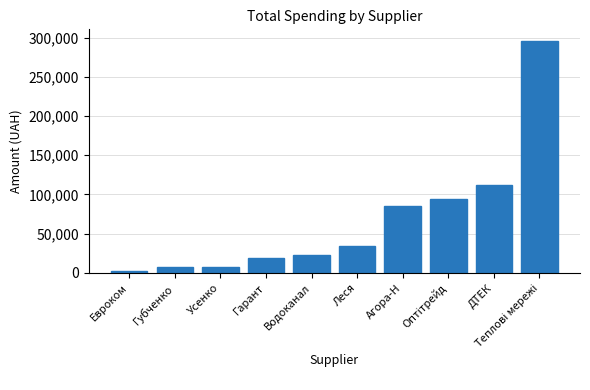

At which label is the value closest to 149085?

ДТЕК